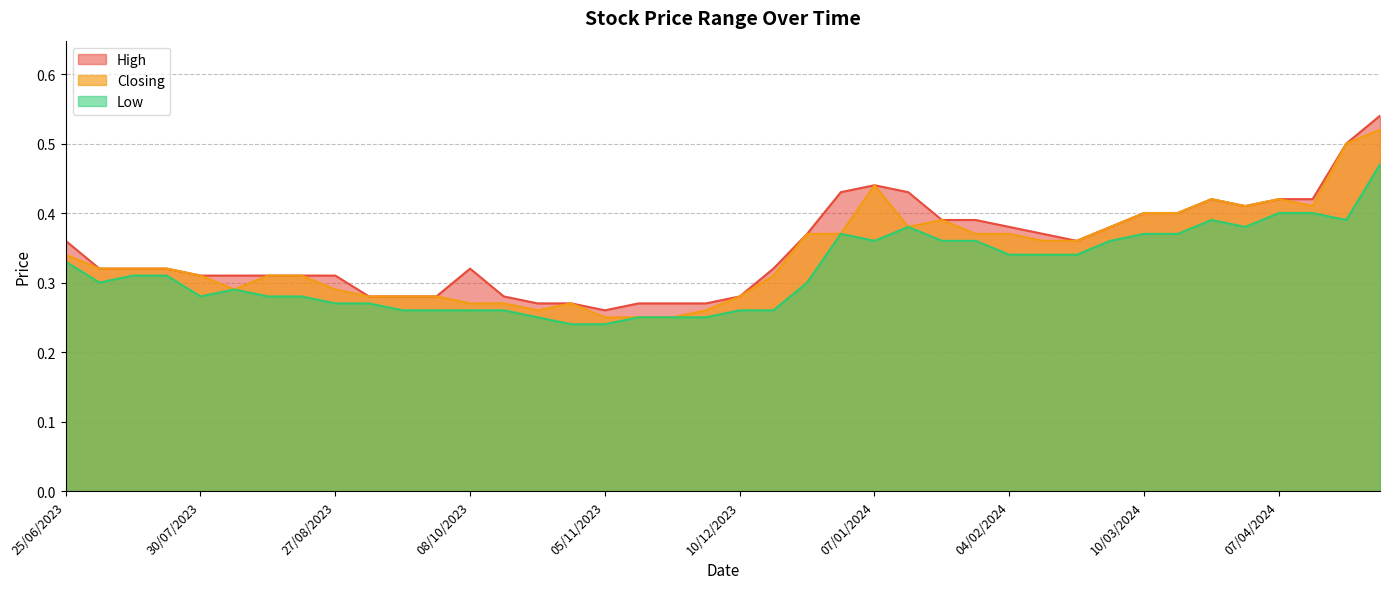

The value of High at 05/11/2023 is 0.4. True or false?

False